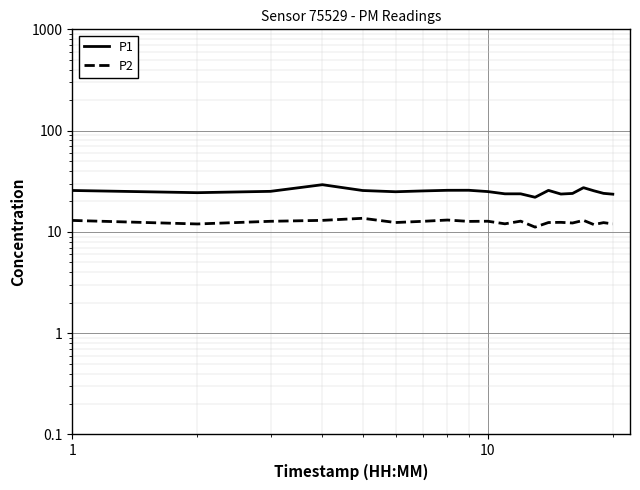

True or false: P1 and P2 intersect in this chart.

False